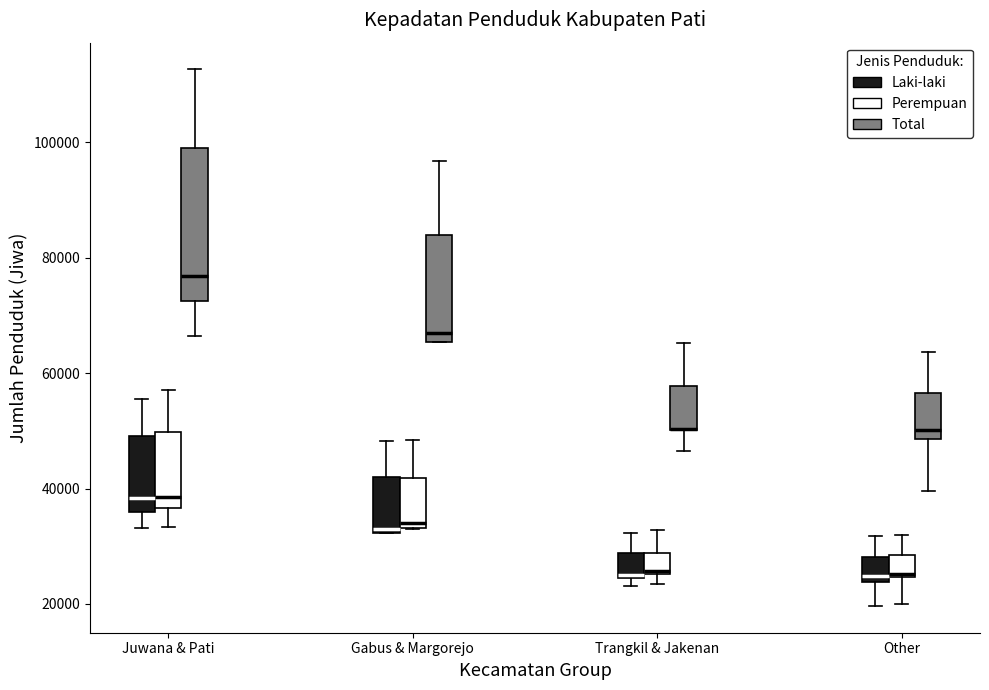

Reading left to right, read every box against the y-axis: the position of its median line, the range the box covers, and the ends of its whiskers. The values are not printed on the chart, so give them approximately, as read against the axis.

Juwana & Pati (Laki-laki): median 38000, box 36000 to 50000, whiskers 34000 to 56000
Juwana & Pati (Perempuan): median 38000, box 36000 to 50000, whiskers 34000 to 58000
Juwana & Pati (Total): median 76000, box 72000 to 98000, whiskers 66000 to 112000
Gabus & Margorejo (Laki-laki): median 34000, box 32000 to 42000, whiskers 32000 to 48000
Gabus & Margorejo (Perempuan): median 34000 (just above the box's lower edge), box 34000 to 42000, whiskers 34000 to 48000
Gabus & Margorejo (Total): median 68000, box 66000 to 84000, whiskers 66000 to 96000
Trangkil & Jakenan (Laki-laki): median 24000 (drawn on the box's lower edge), box 24000 to 28000, whiskers 24000 (just below the box's lower edge) to 32000
Trangkil & Jakenan (Perempuan): median 26000 (just above the box's lower edge), box 26000 to 28000, whiskers 24000 to 32000
Trangkil & Jakenan (Total): median 50000 (drawn on the box's lower edge), box 50000 to 58000, whiskers 46000 to 66000
Other (Laki-laki): median 24000 (just above the box's lower edge), box 24000 to 28000, whiskers 20000 to 32000
Other (Perempuan): median 26000, box 24000 to 28000, whiskers 20000 to 32000
Other (Total): median 50000, box 48000 to 56000, whiskers 40000 to 64000